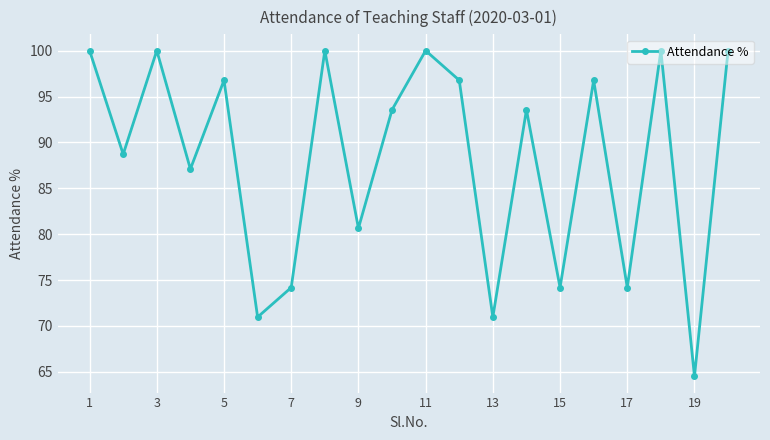

What is the value of the 12th point from the left?

96.8